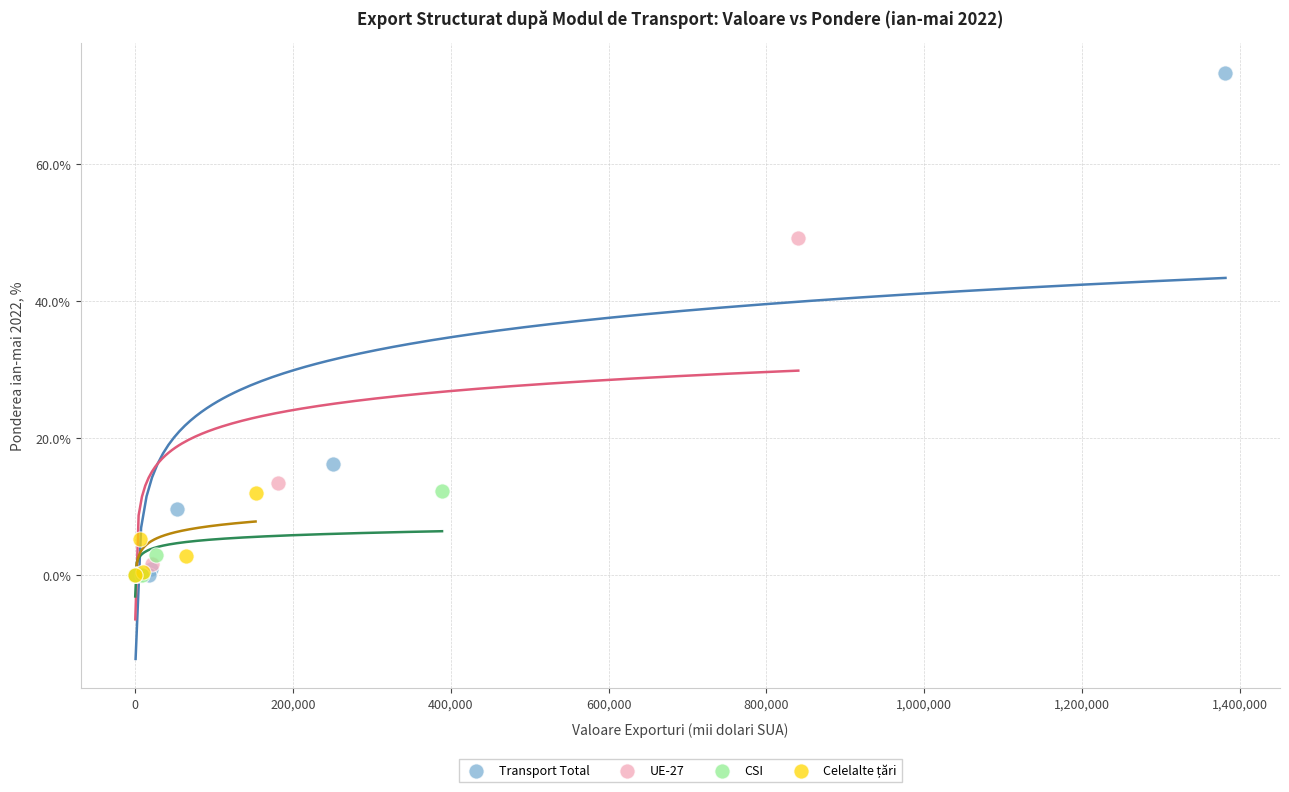

Which series has the widest spread of Y values?

Transport Total